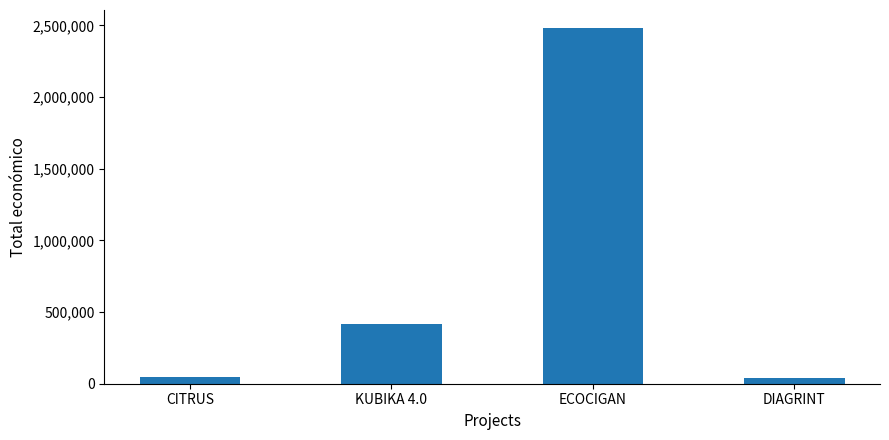

The value at KUBIKA 4.0 is 414788. True or false?

True